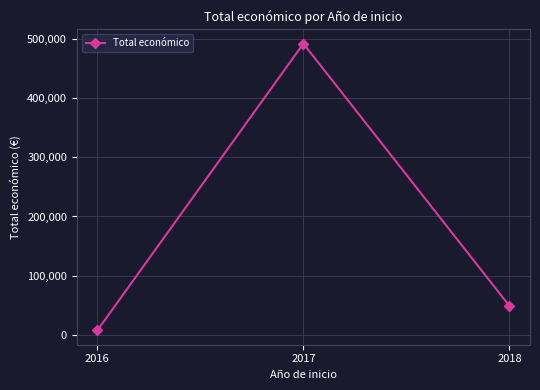

Rank the categories by value from lowest to highest.

2016, 2018, 2017